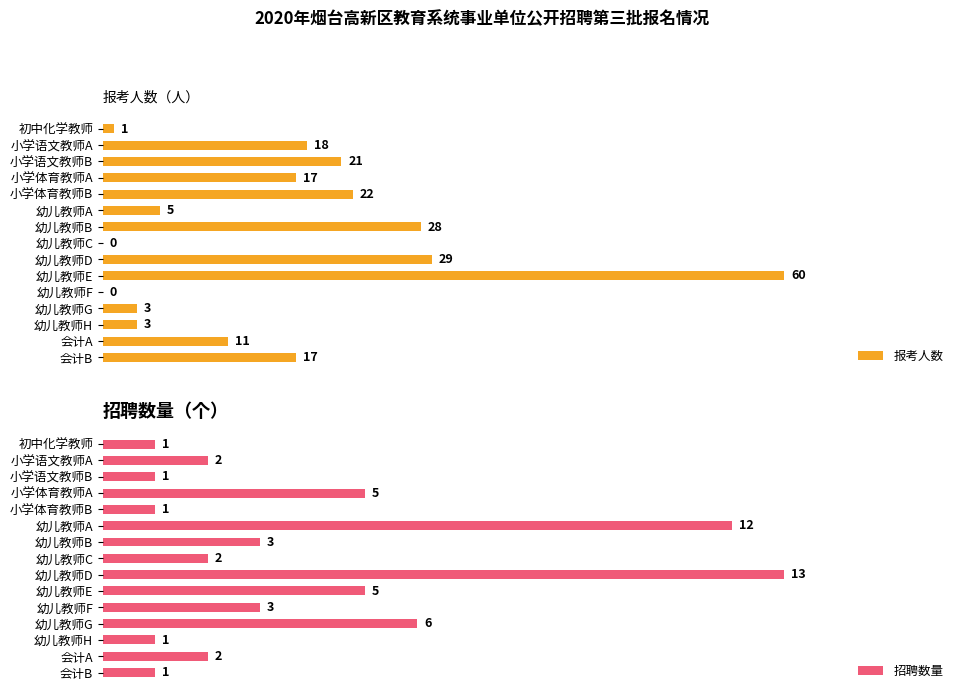

How many groups of bars are there?

15